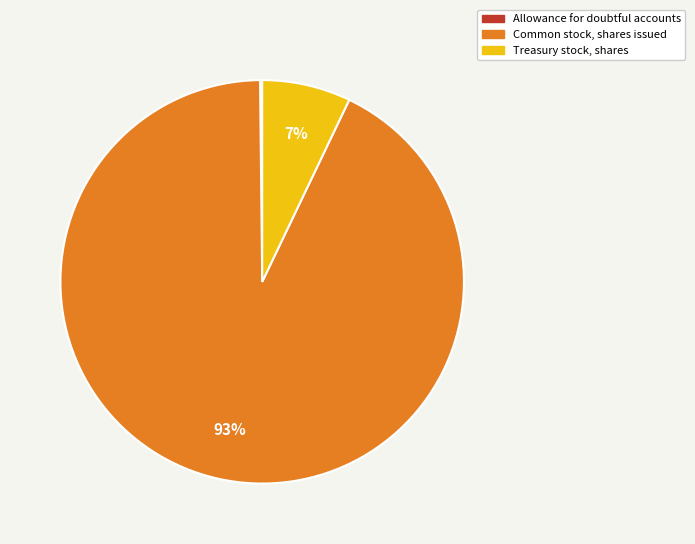

Between Common stock, shares issued and Treasury stock, shares, which is larger?

Common stock, shares issued